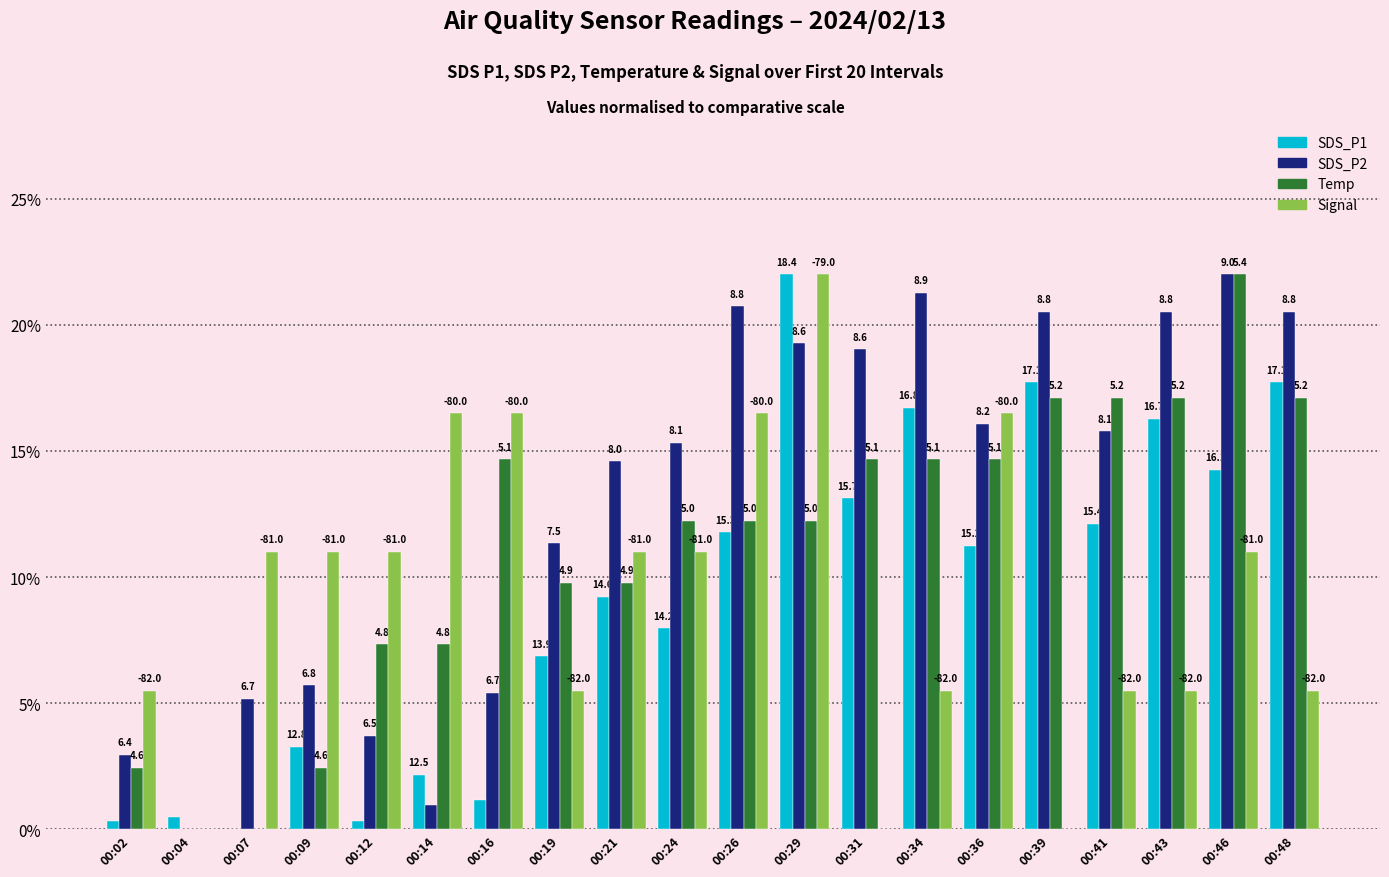

At which label does SDS_P2 reach its peak?

00:46